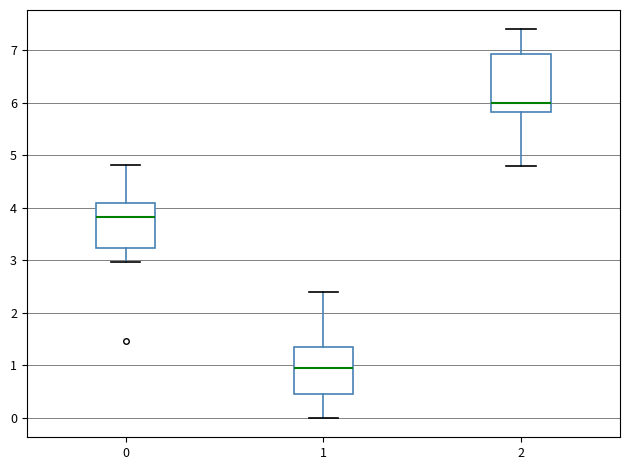

Reading left to right, transcribe this box plot: for each box, give where its median line is, the range the box spans, and where its two whiskers end, as read against the y-axis. The values are not printed on the chart, so give them approximately, as read against the axis.

0: median 3.8, box 3.2 to 4.1, whiskers 3.0 to 4.8
1: median 1.0, box 0.5 to 1.4, whiskers 0.0 to 2.4
2: median 6.0, box 5.8 to 6.9, whiskers 4.8 to 7.4